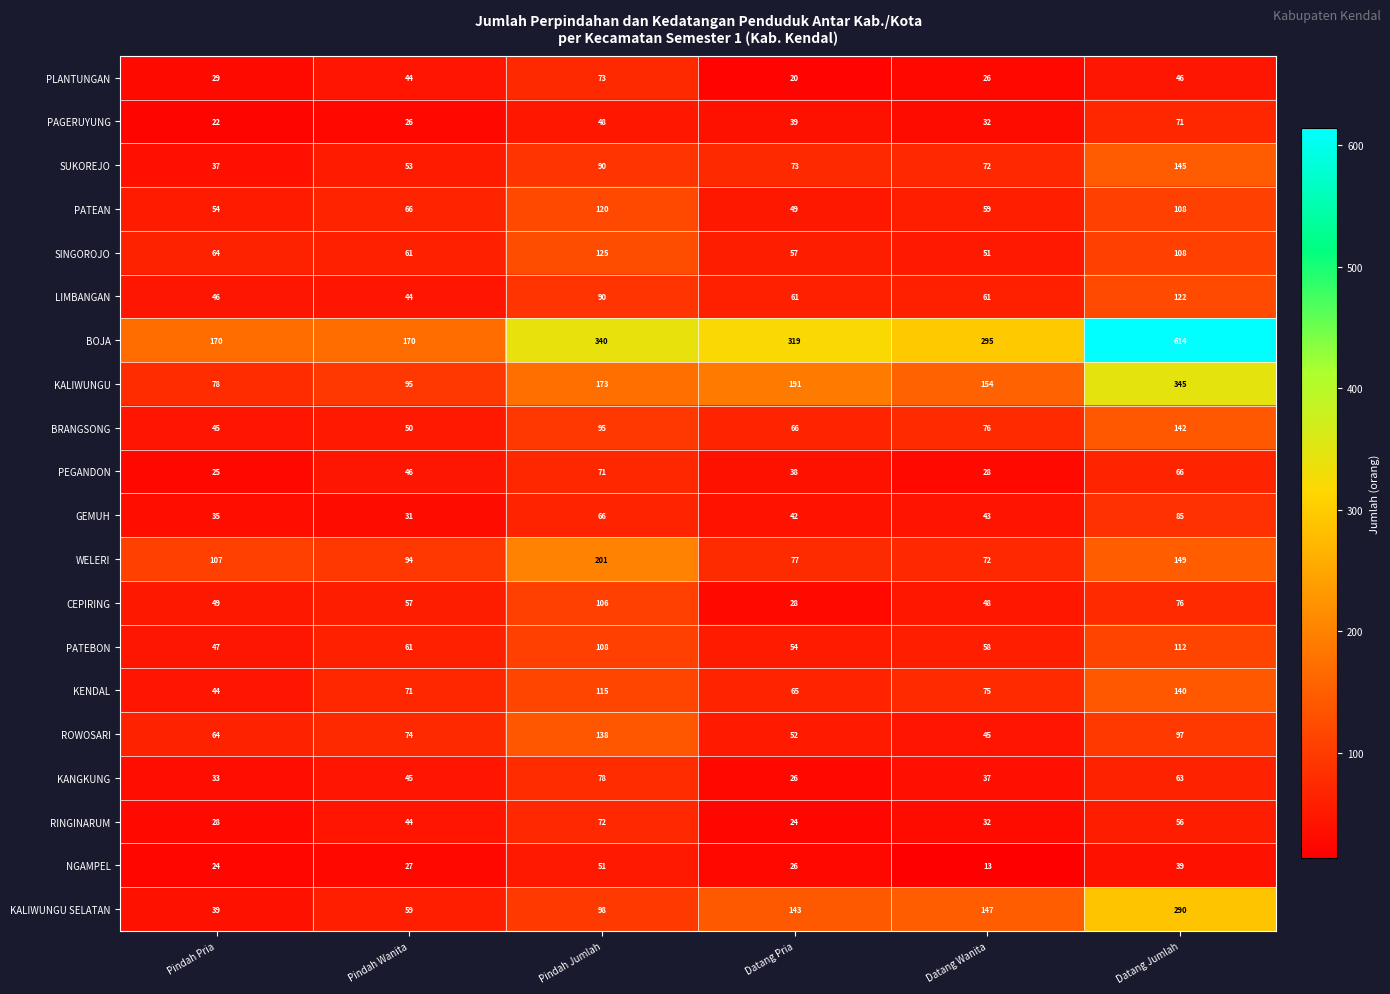

How many data points does each series have?

6